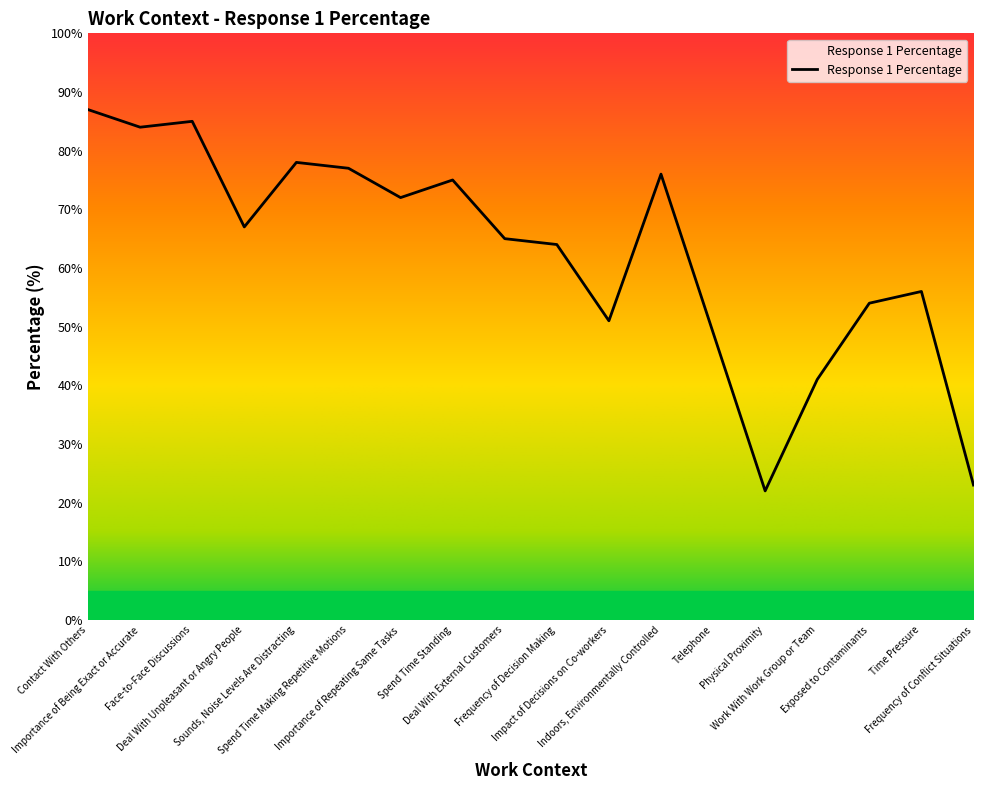

What is the minimum value shown in the chart?

22